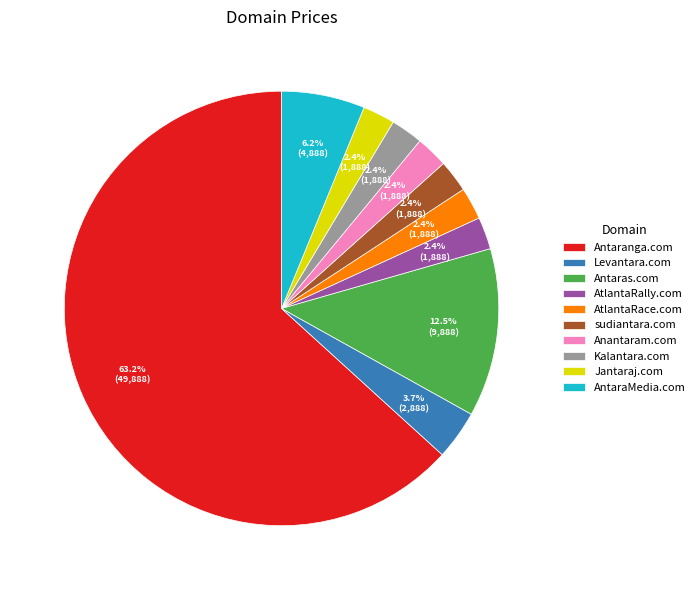

To the nearest percent, what is the difference between the largest and smallest slice percentages?

61%